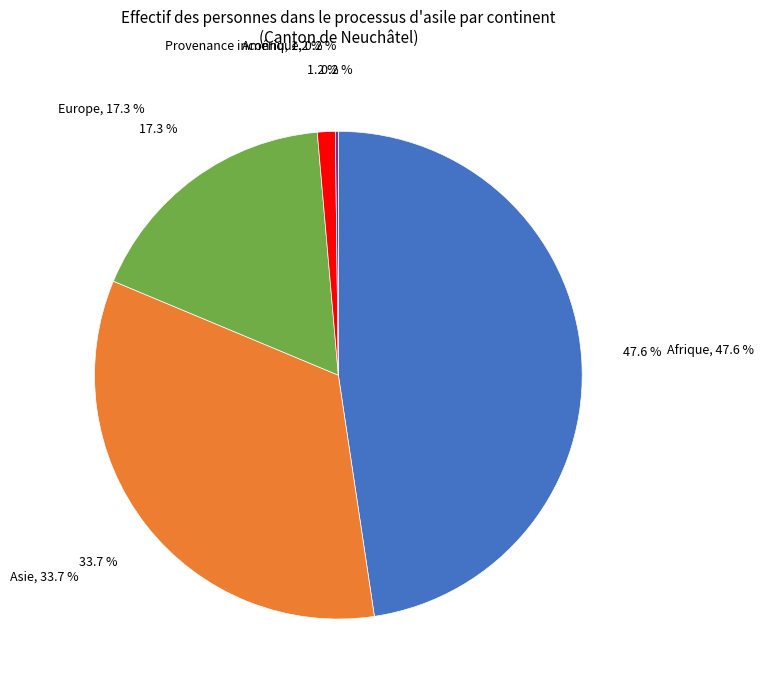

How many slices are in this pie chart?

5